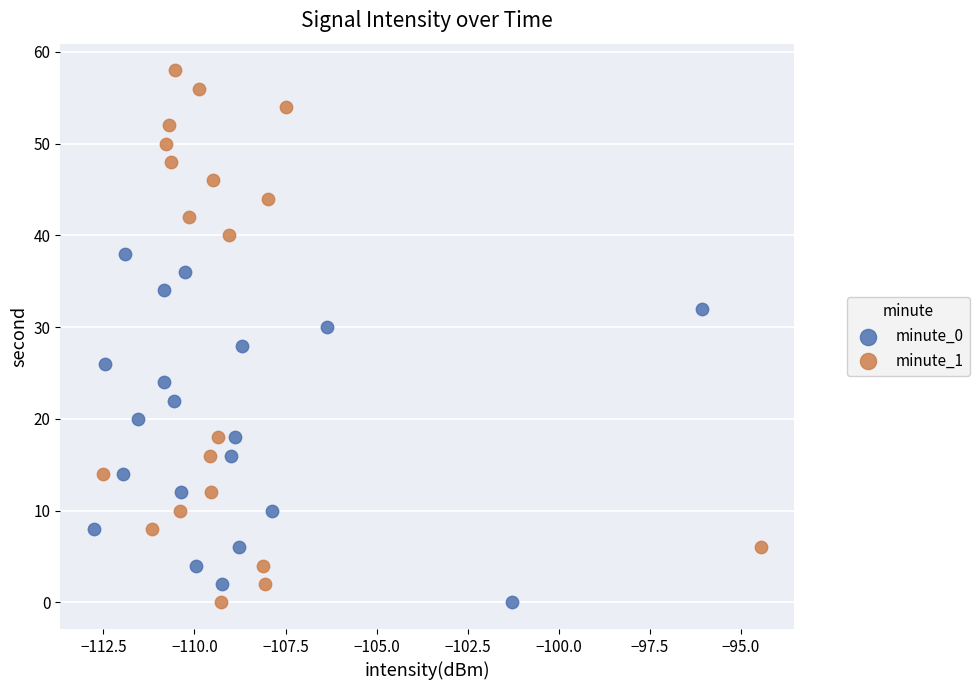

Which series has the largest Y range (max minus min)?

minute_1